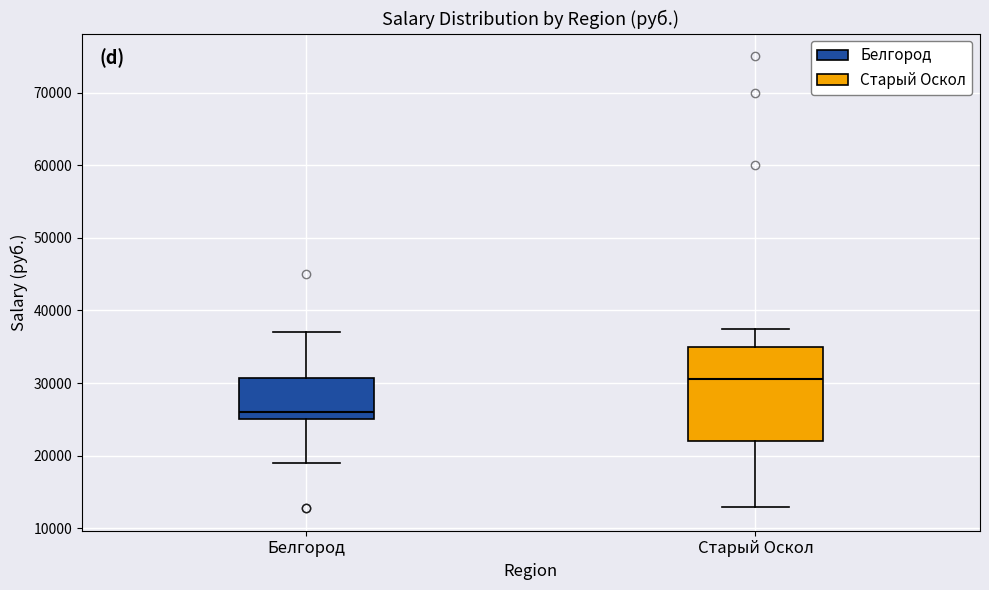

Reading left to right, transcribe this box plot: for each box, give where its median line is, the range the box spans, and where its two whiskers end, as read against the y-axis. The values are not printed on the chart, so give them approximately, as read against the axis.

Белгород: median 26000, box 25000 to 31000, whiskers 19000 to 37000
Старый Оскол: median 31000, box 22000 to 35000, whiskers 13000 to 37000